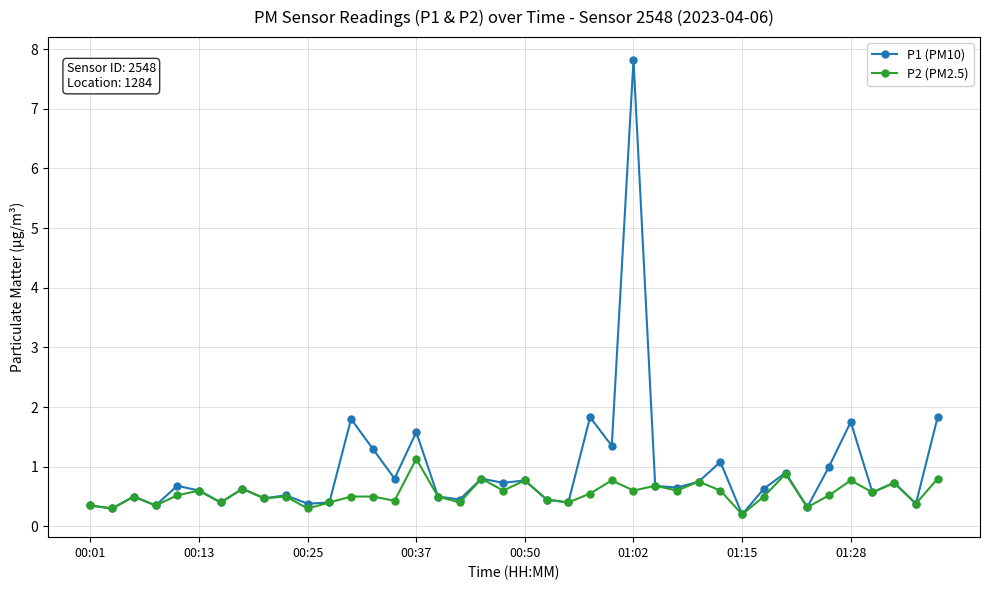

List the series in order of their overall mean, lowest first.

P2 (PM2.5), P1 (PM10)